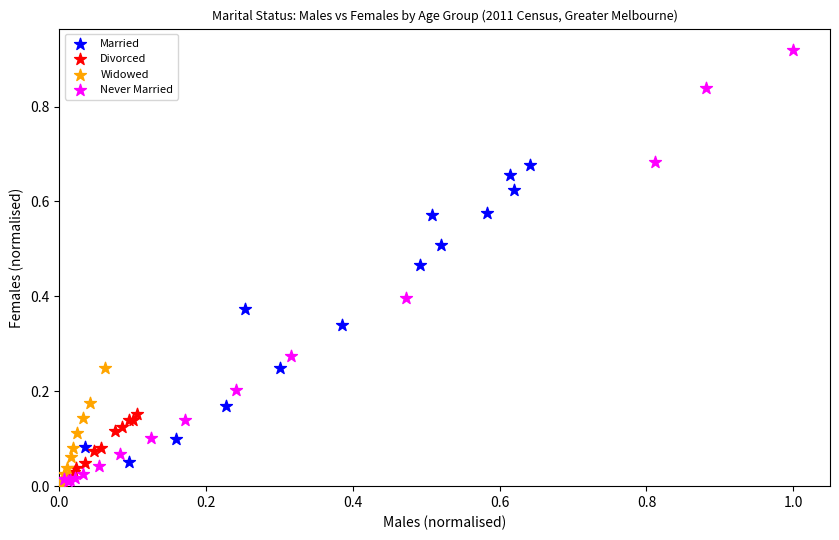

Which series has the largest Y range (max minus min)?

Never Married